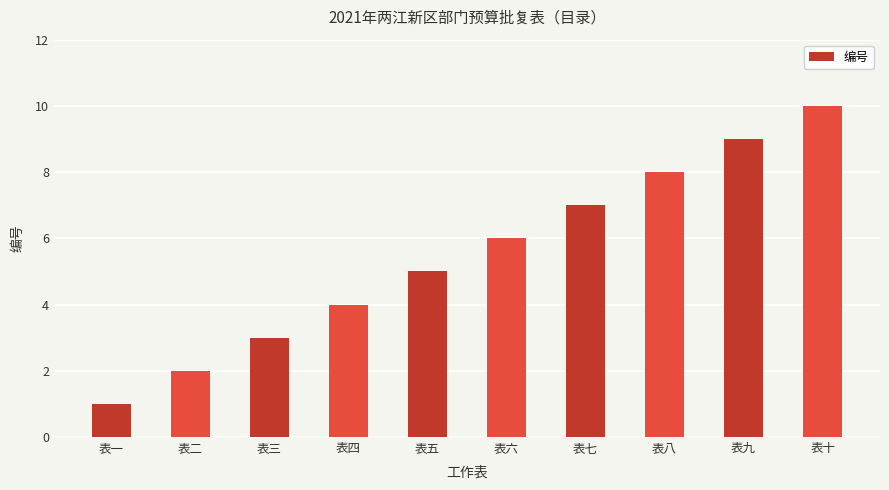

What is the smallest value displayed?

1